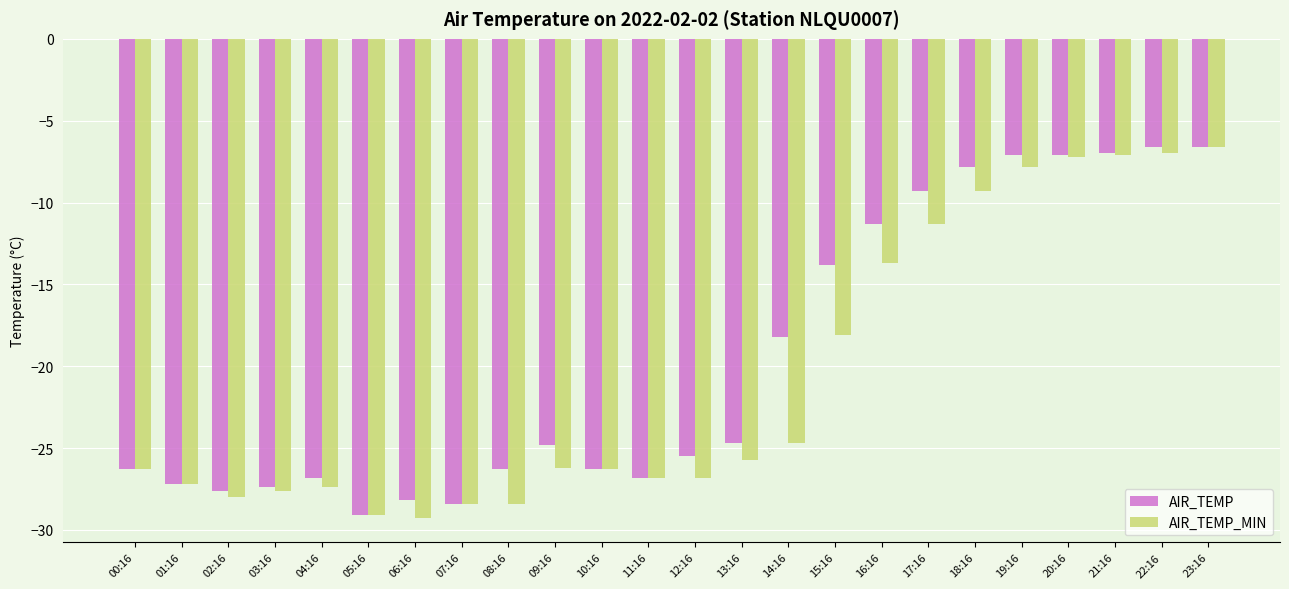

True or false: AIR_TEMP has a value of -39.9 at 08:16.

False